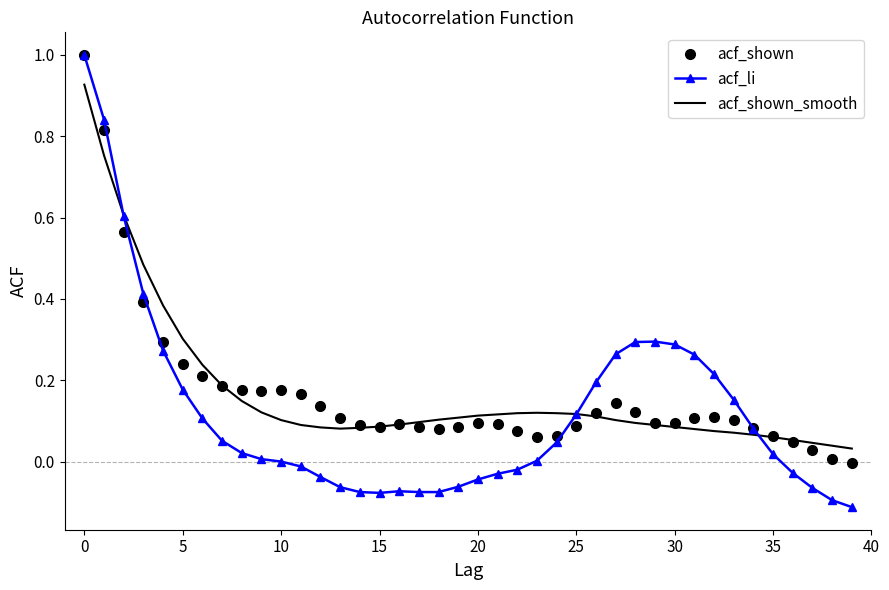

What is the greatest value displayed?

1.0